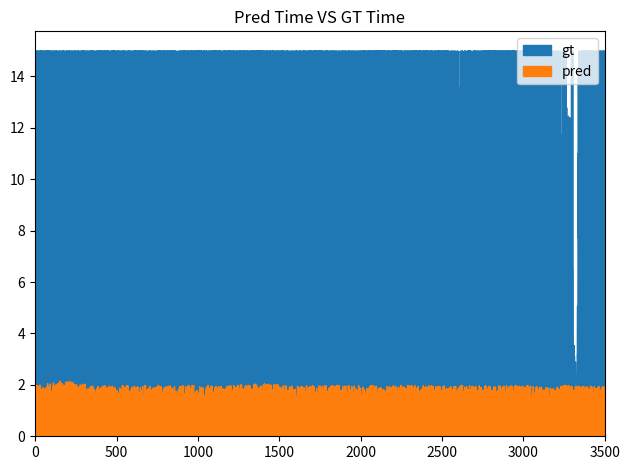

Is the value of pred at 140383 greater than the value of gt at 140383?

No